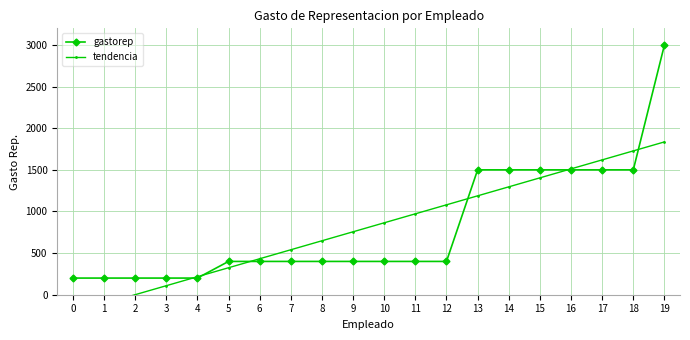

True or false: tendencia has a value of 931.9 at 19.

False